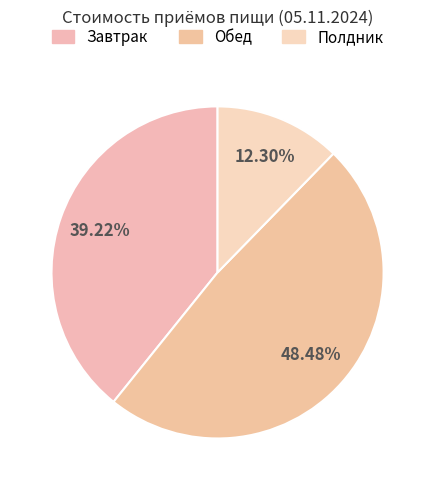

Which has a higher value, Полдник or Обед?

Обед